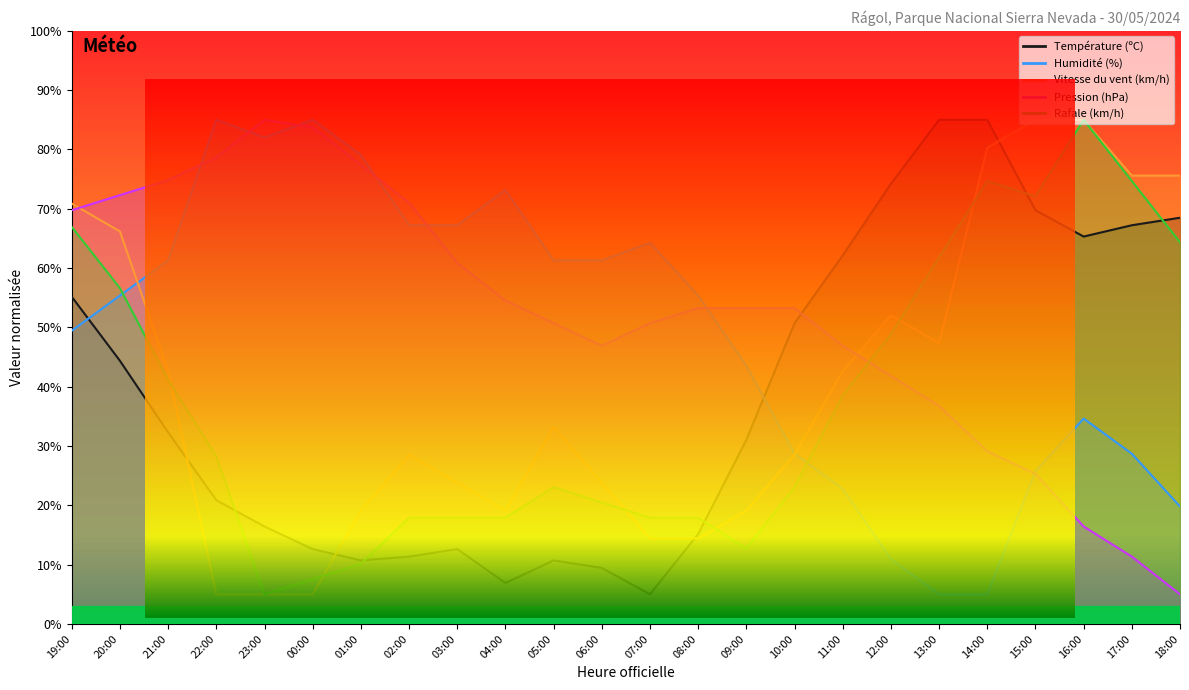

The value of Pression (hPa) at 01:00 is 77.4. True or false?

True